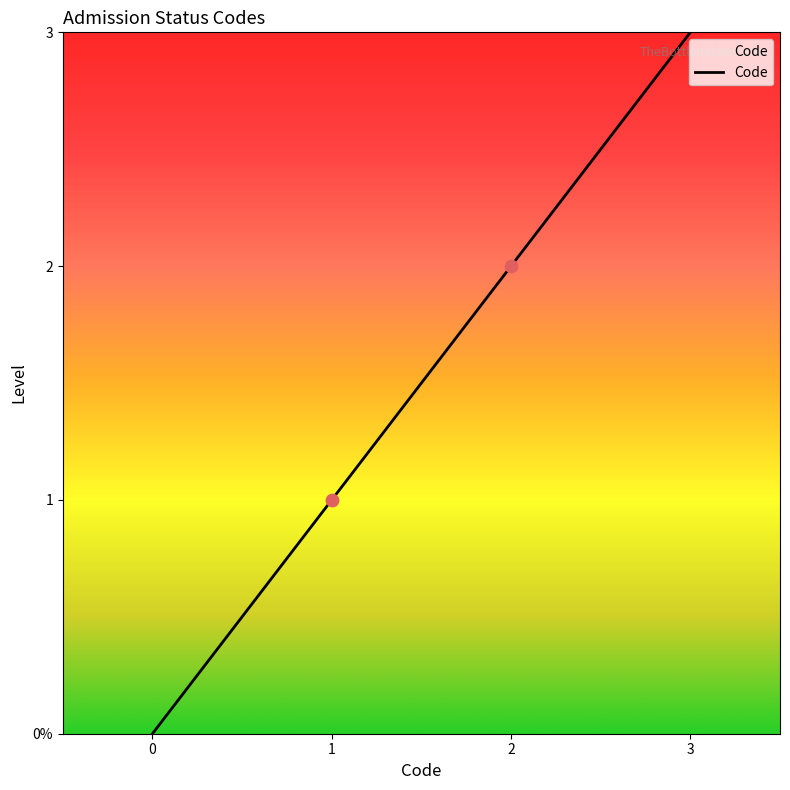

What is the change in value from 2 to 3?

+1